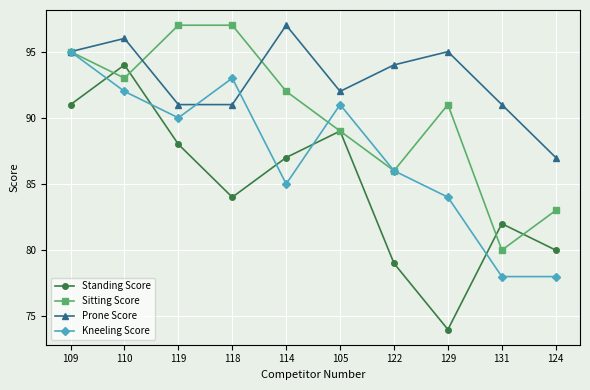

How many Sitting Score values are between 86 and 95?

6